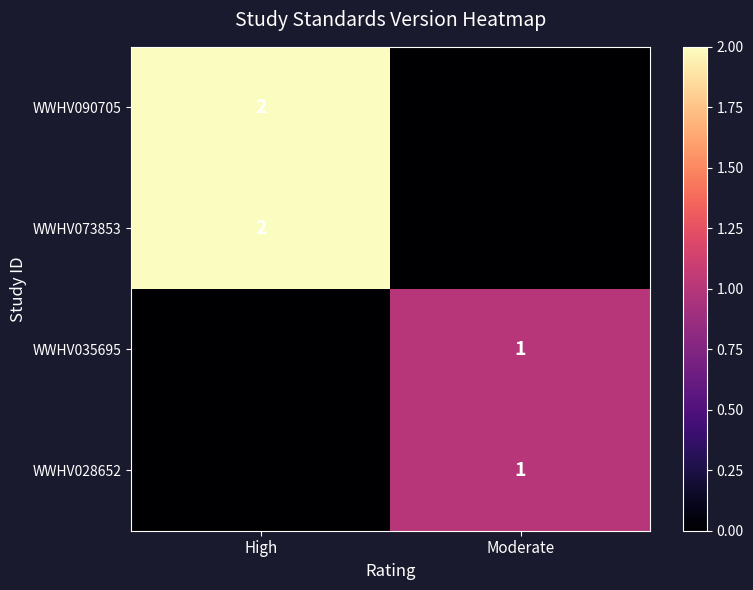

The WWHV035695 series shows 1 at Moderate. True or false?

True